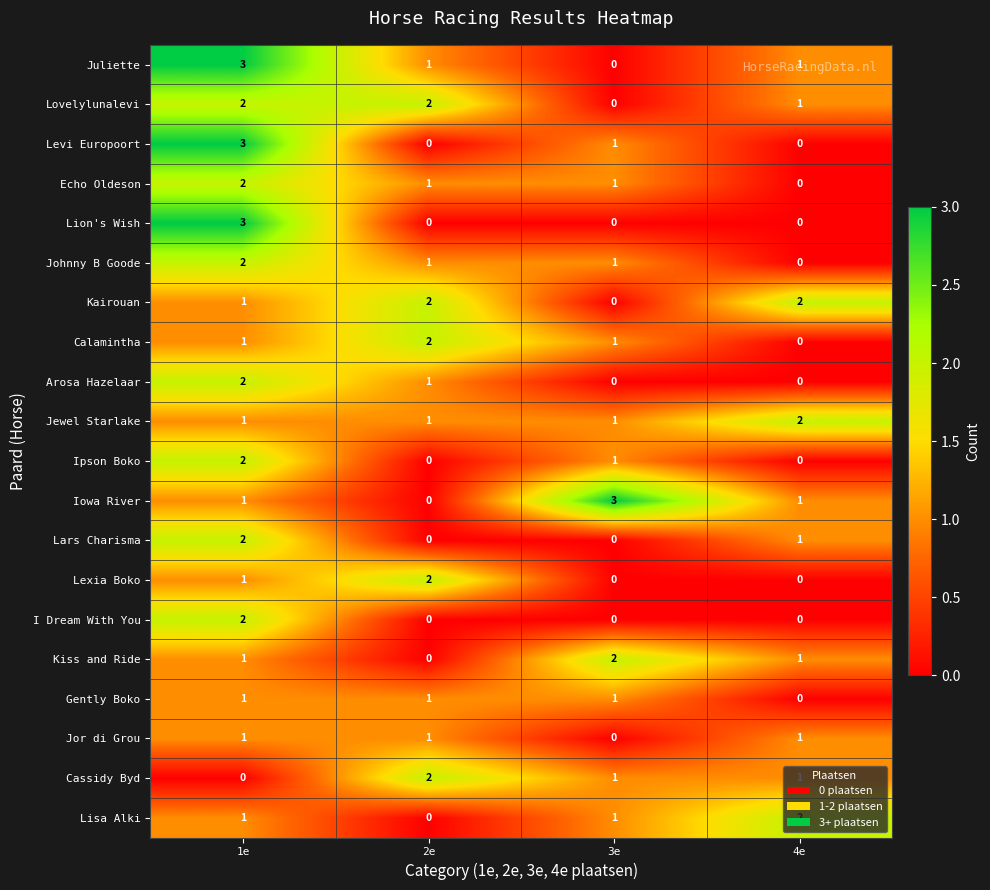

What is the sum of the Juliette values at 1e and 2e?

4